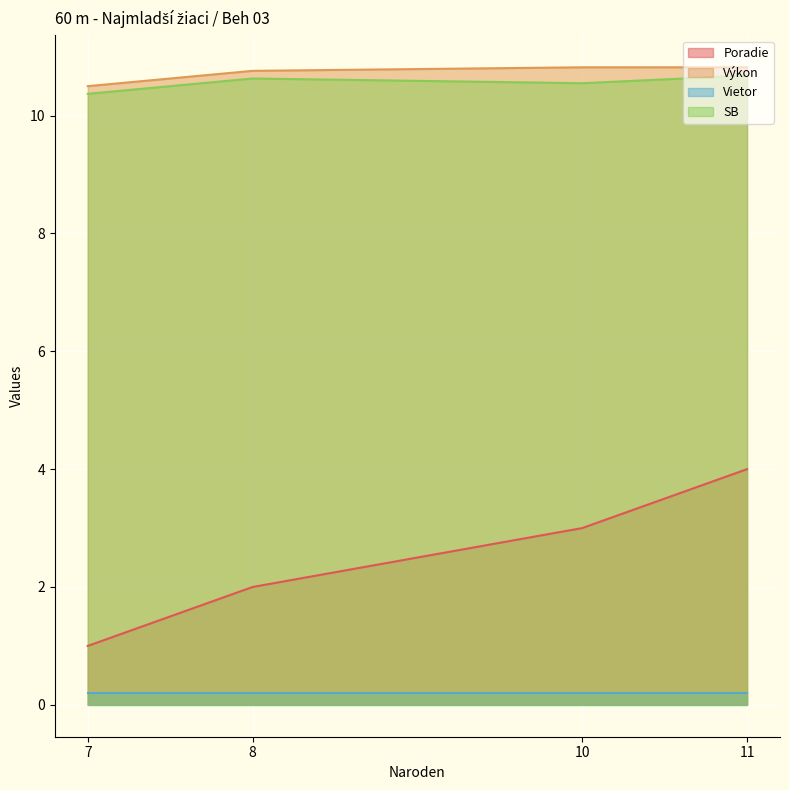

Is the value of Poradie at 11 greater than the value of SB at 10?

No